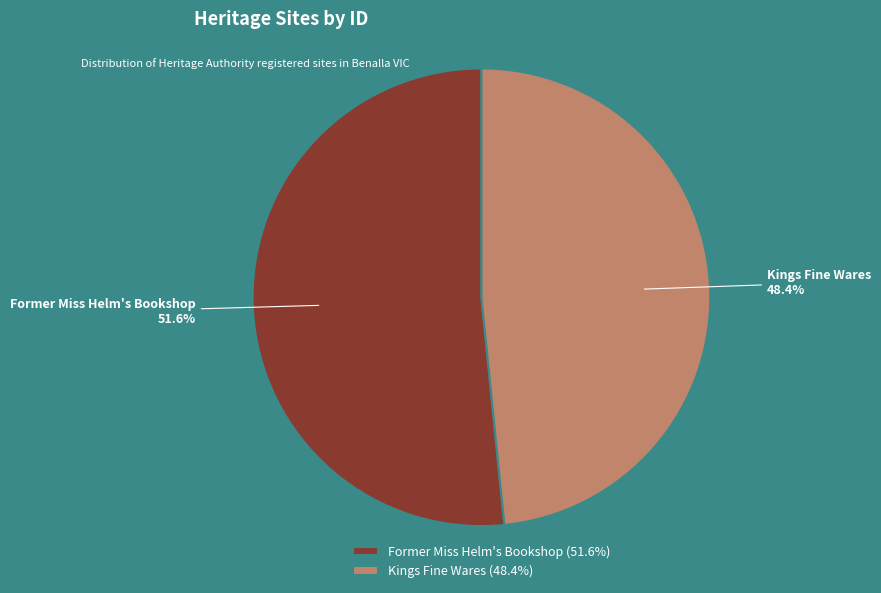

Is Former Miss Helm's Bookshop the majority of the pie?

Yes